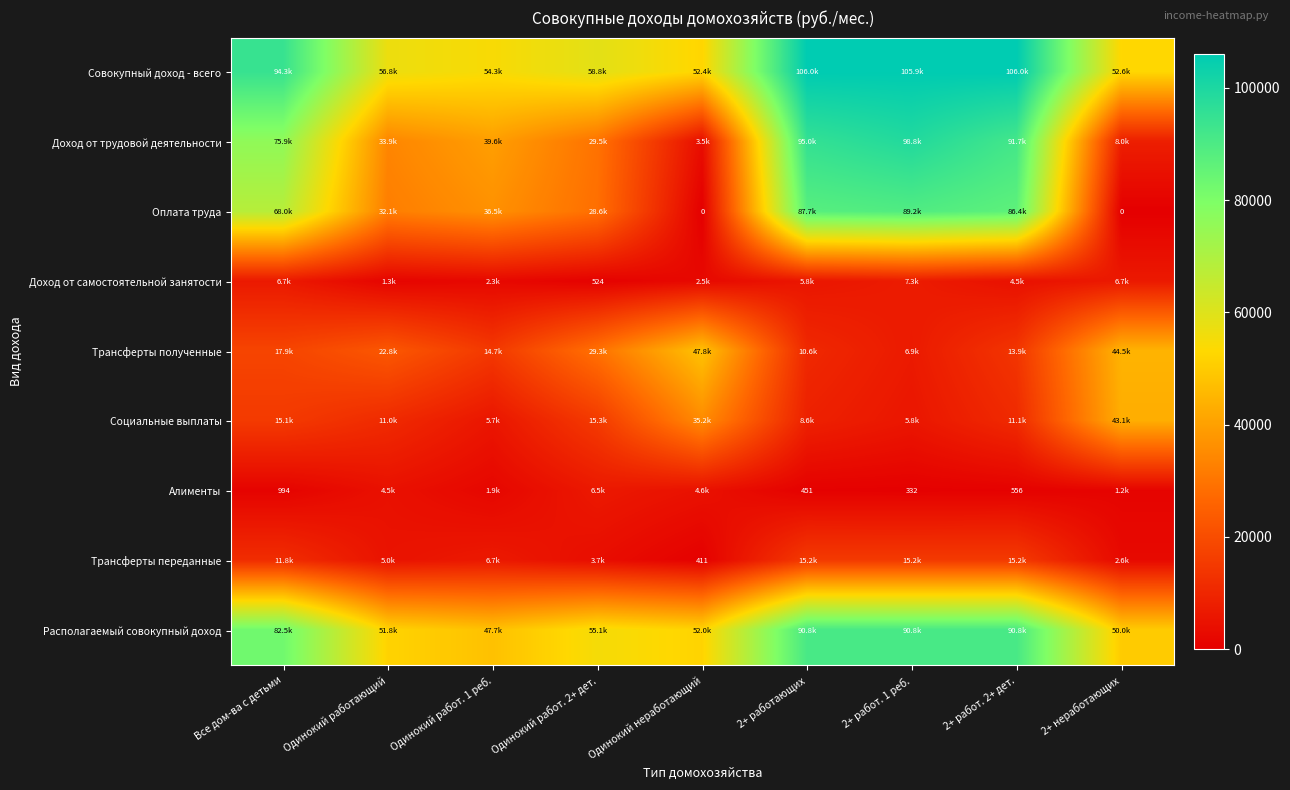

Is the value of Доход от самостоятельной занятости at 2+ работающих greater than the value of Алименты at 2+ работ. 1 реб.?

Yes